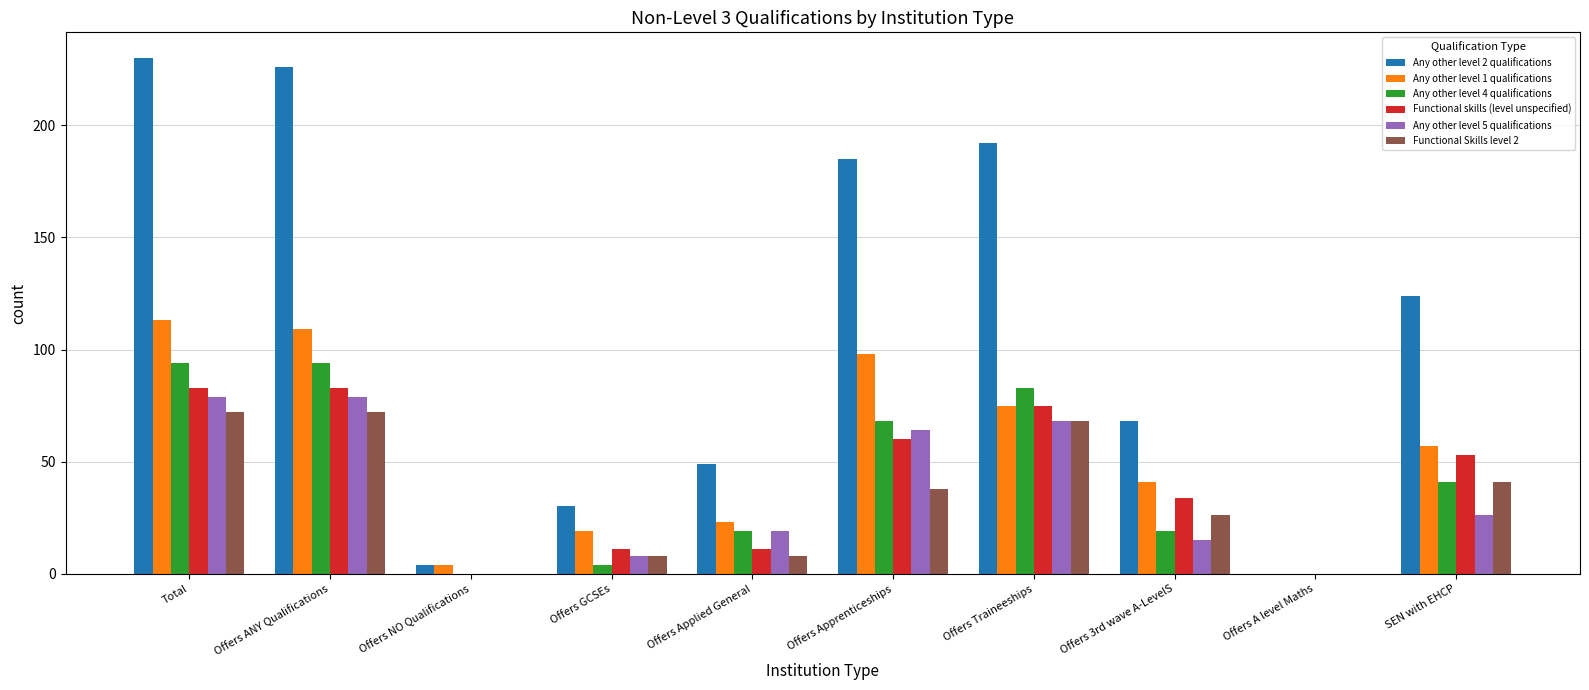

Which series changed the most between Total and SEN with EHCP?

Any other level 2 qualifications